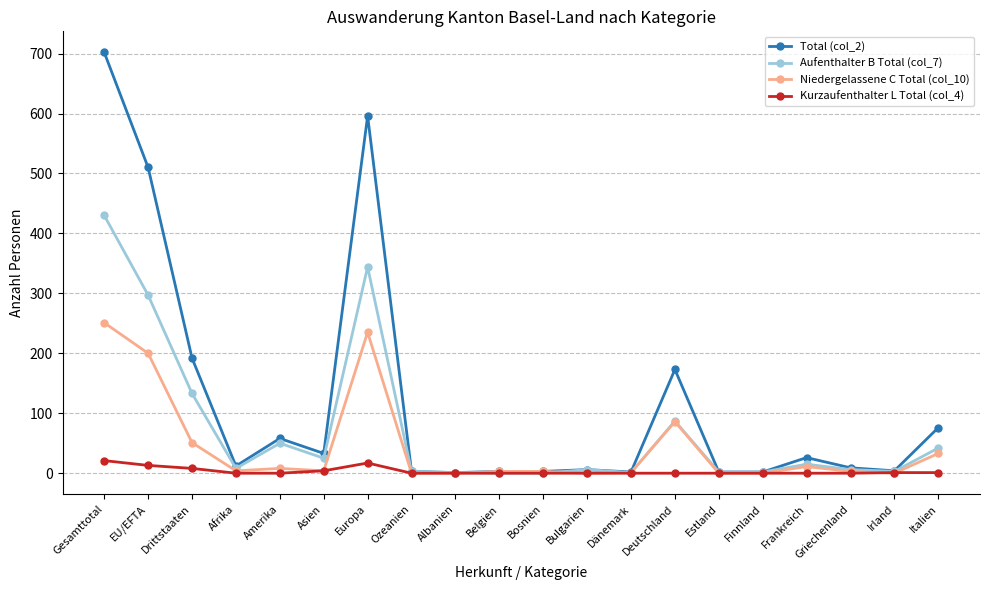

Where is the first local minimum for Aufenthalter B Total (col_7)?

Afrika